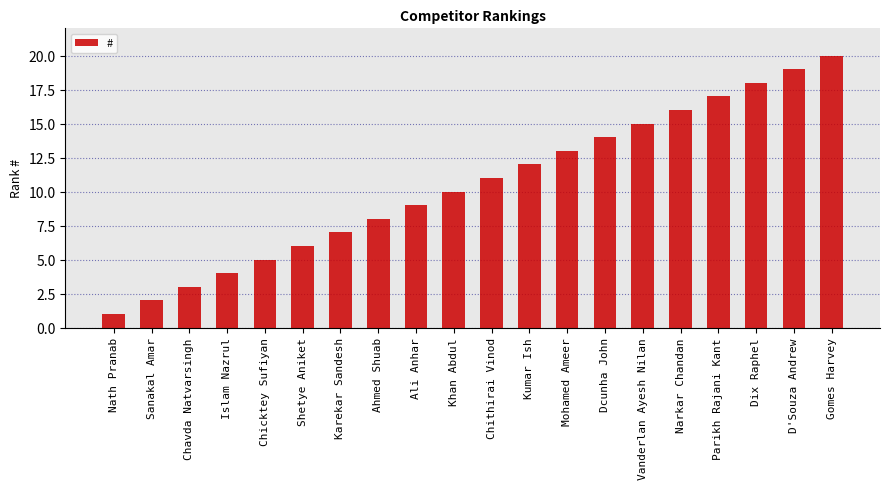

The chart shows a value of 2 at Sanakal Amar. True or false?

True